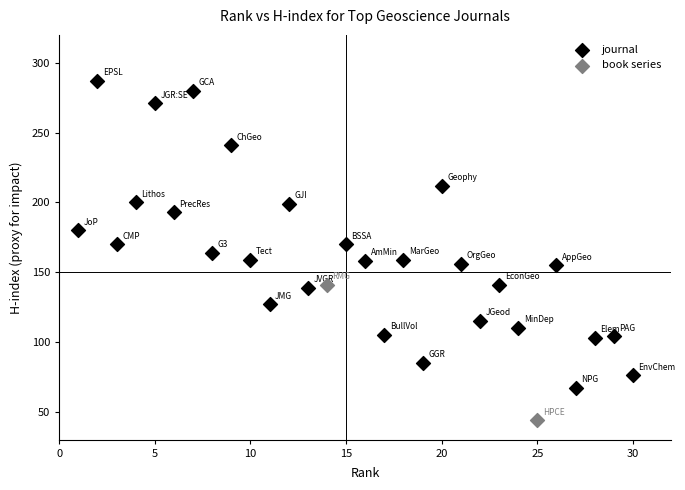

What are all the series names shown in the legend?

journal, book series